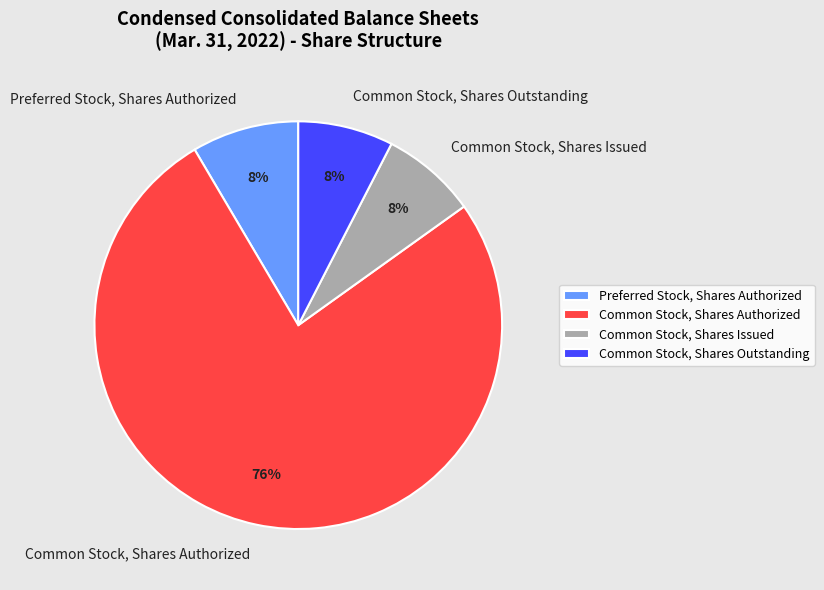

To the nearest percent, what is the average slice percentage?

25%